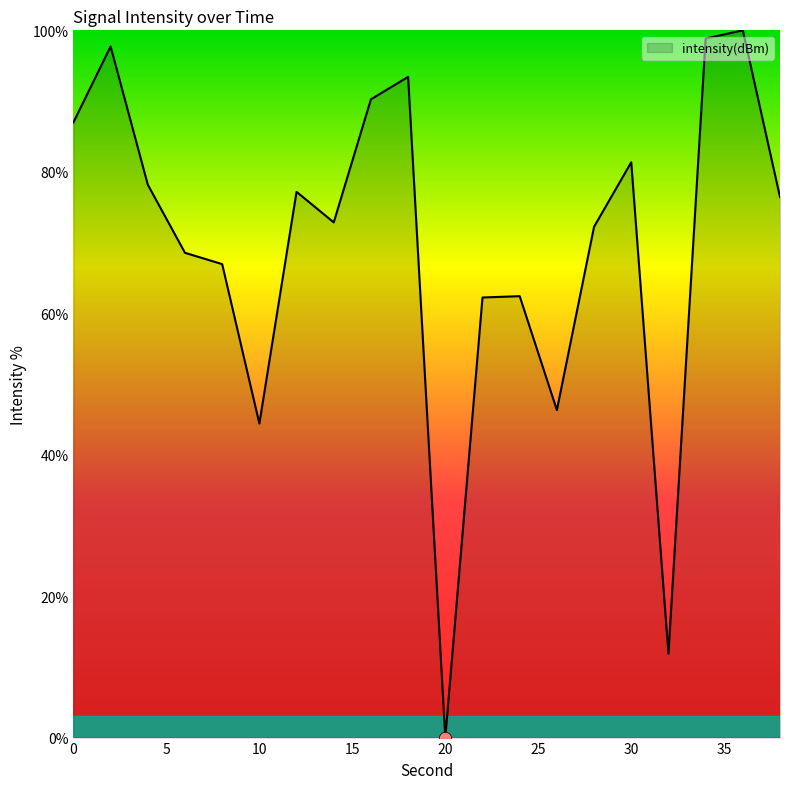

What is the difference between the maximum and minimum values?

100.0